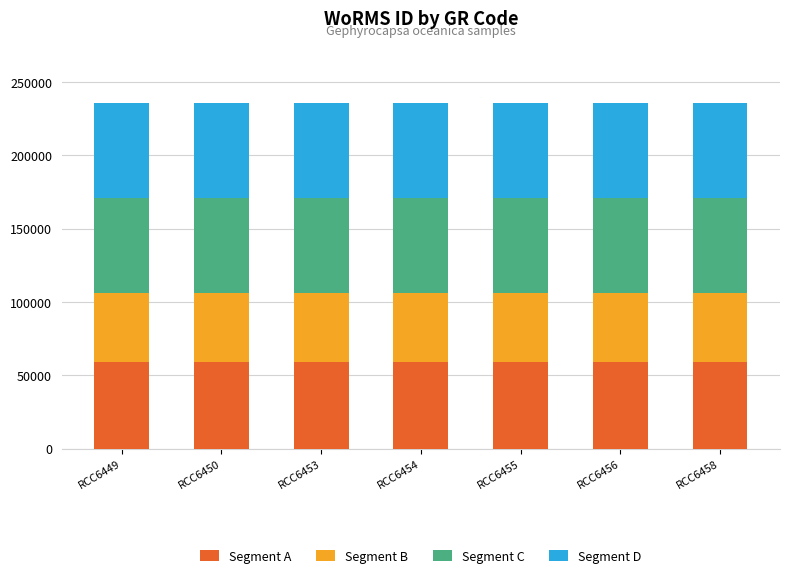

What is the lowest value of the Segment A series?

58989